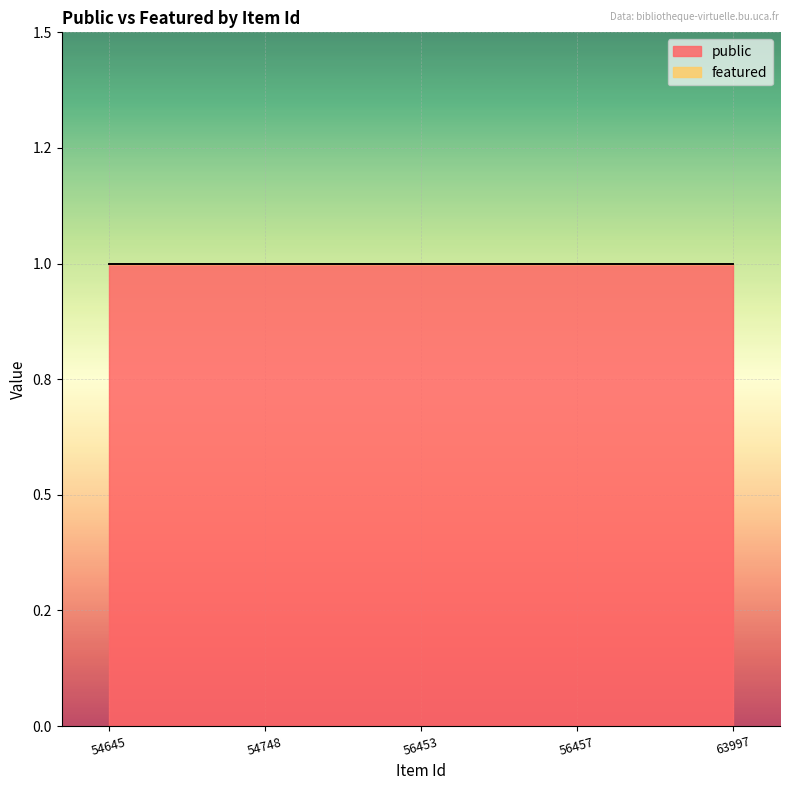

Count the number of data series in this chart.

2